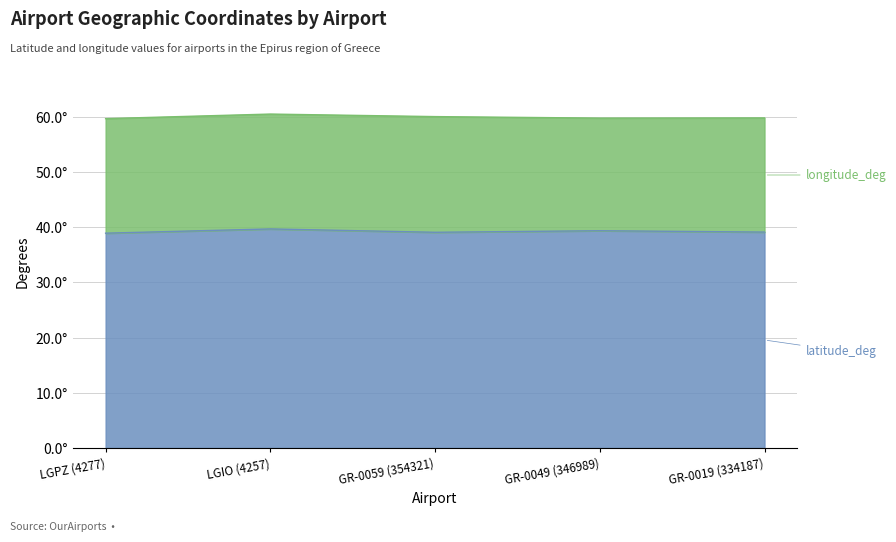

True or false: the data shows 56.3 at LGPZ (4277).

False